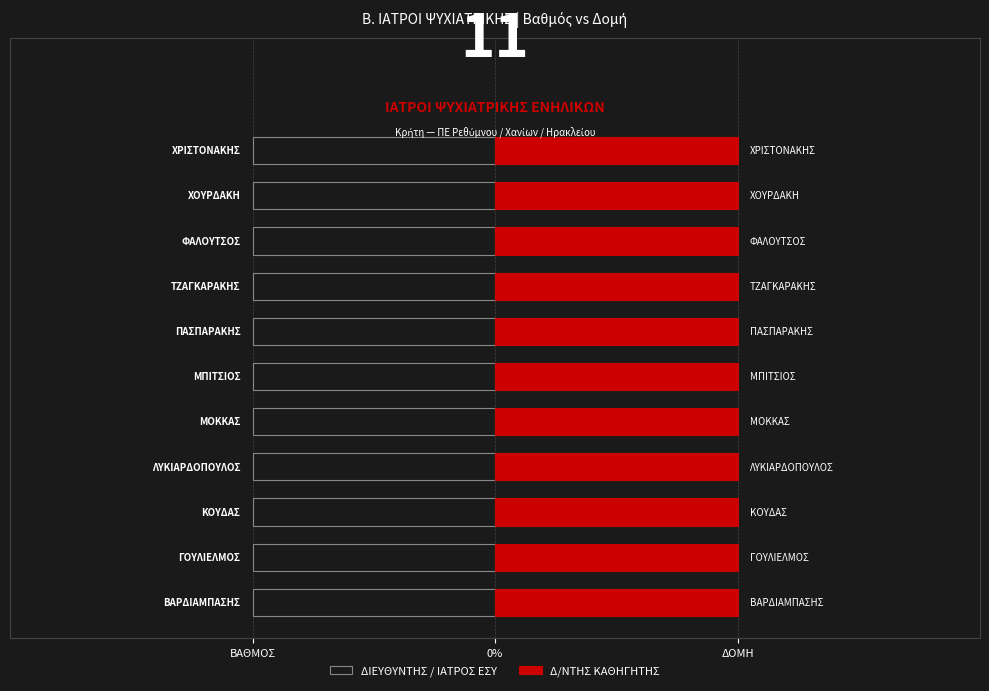

Is it true that Δ/ΝΤΗΣ ΚΑΘΗΓΗΤΗΣ / ΕΠΙΚΟΥΡΟΣ ΚΑΘΗΓΗΤΗΣ equals 1 at ΚΟΥΔΑΣ?

True